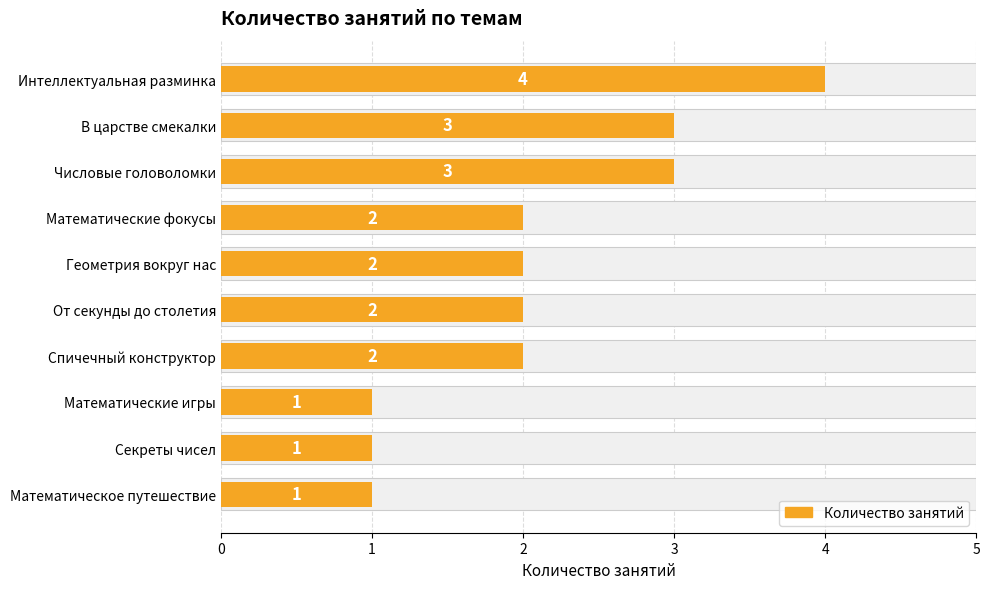

Rank the categories by value from highest to lowest.

Интеллектуальная разминка, В царстве смекалки, Числовые головоломки, Математические фокусы, Геометрия вокруг нас, От секунды до столетия, Спичечный конструктор, Математические игры, Секреты чисел, Математическое путешествие